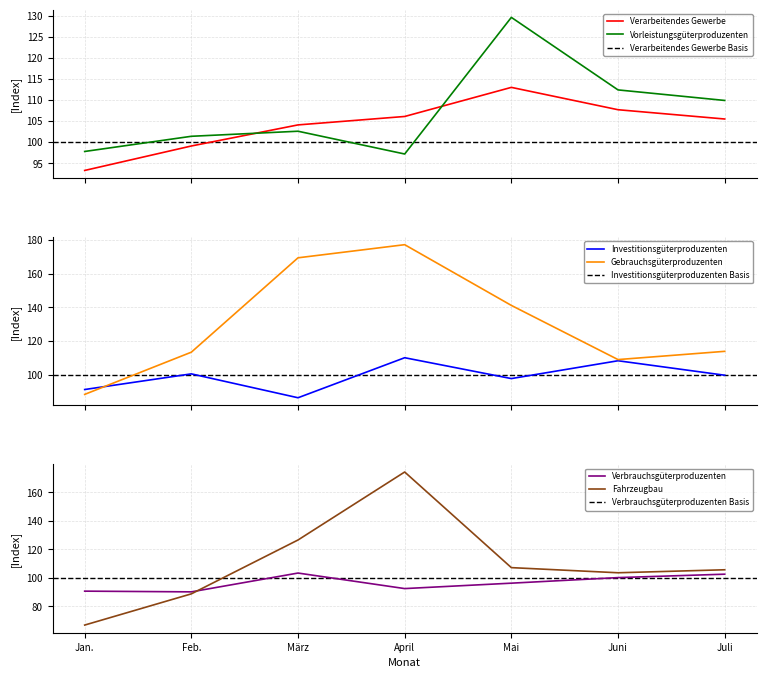

Reading left to right, what are all the values shown in this chart?

Verarbeitendes Gewerbe: Jan.=93.3	Feb.=99.1	März=104.1	April=106.1	Mai=113.0	Juni=107.7	Juli=105.5
Vorleistungsgüterproduzenten: Jan.=97.8	Feb.=101.4	März=102.6	April=97.2	Mai=129.6	Juni=112.4	Juli=109.9
Investitionsgüterproduzenten: Jan.=91.1	Feb.=100.4	März=86.2	April=110.0	Mai=97.6	Juni=108.2	Juli=99.6
Gebrauchsgüterproduzenten: Jan.=88.2	Feb.=113.3	März=169.4	April=177.2	Mai=141.1	Juni=108.9	Juli=113.8
Verbrauchsgüterproduzenten: Jan.=90.6	Feb.=90.1	März=103.3	April=92.4	Mai=96.2	Juni=100.1	Juli=102.5
Fahrzeugbau: Jan.=66.8	Feb.=88.7	März=126.5	April=174.2	Mai=107.1	Juni=103.5	Juli=105.6